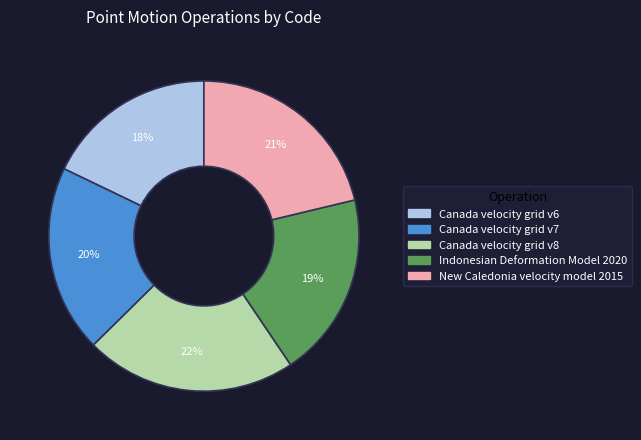

To the nearest percent, what is the difference between the largest and smallest slice percentages?

4%